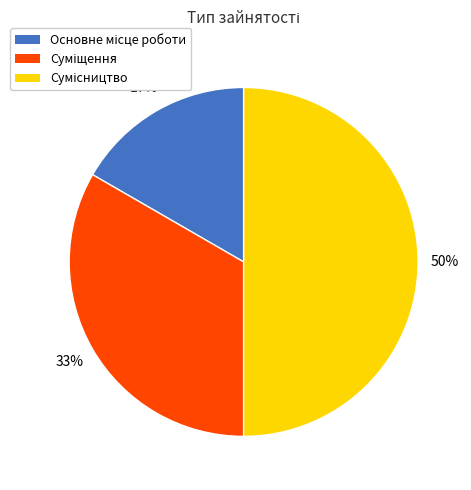

To the nearest percent, what is the average slice percentage?

33%